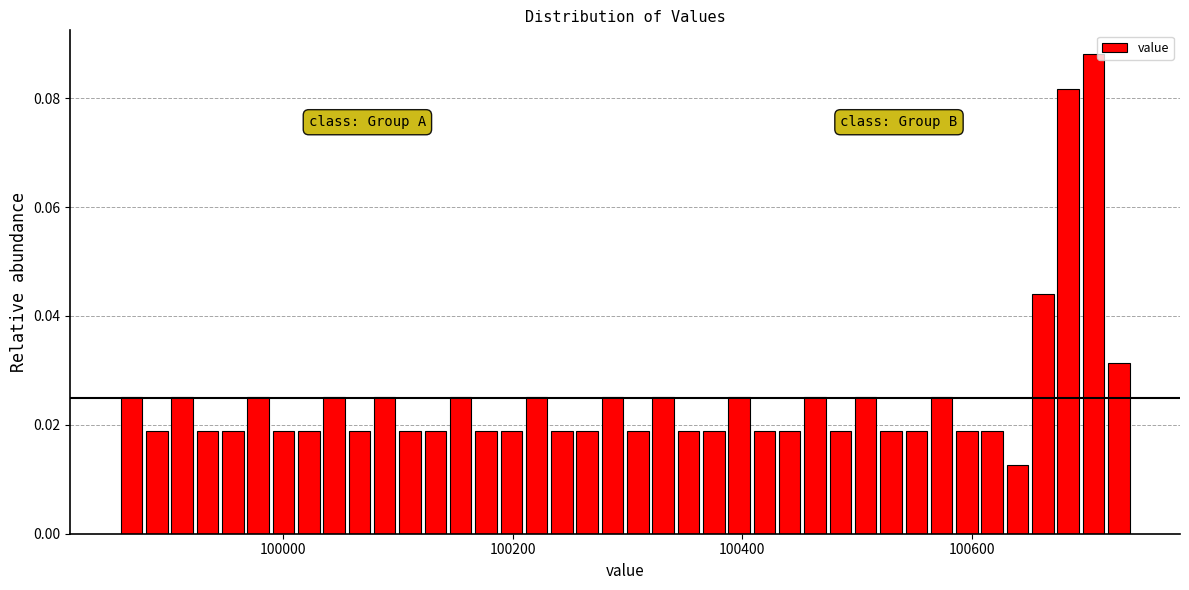

Read against the x-axis, roughly where is the centre of the tallest bar?

100700